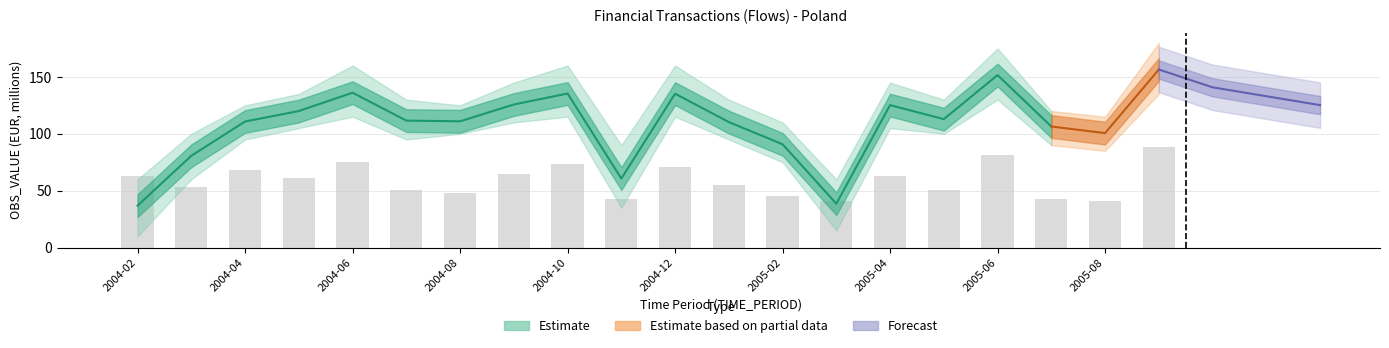

At which category is the sum across all series the highest?

2005-09